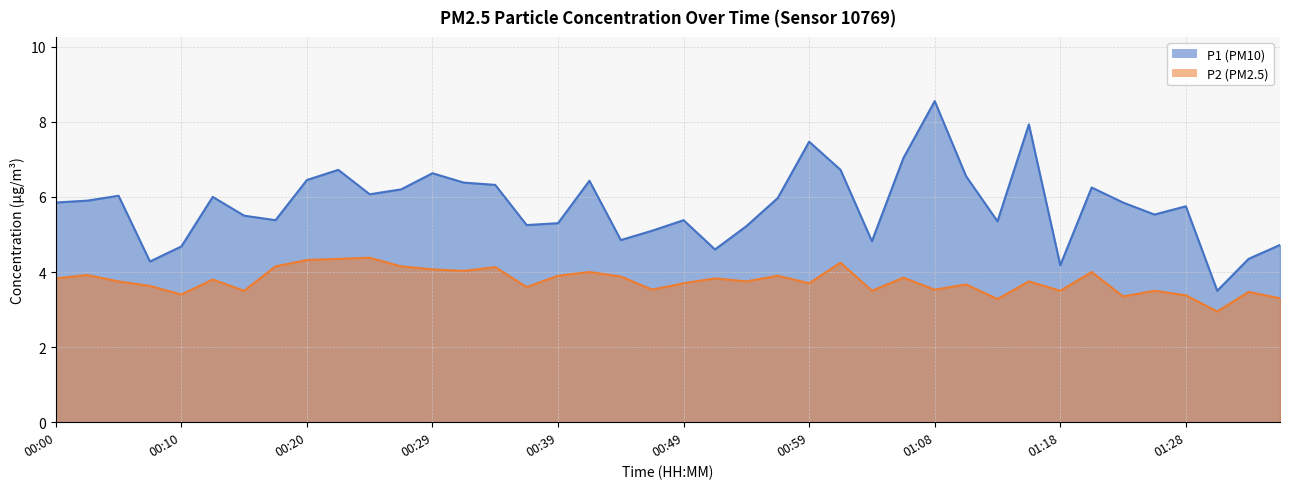

What position from the left is 00:44?

19